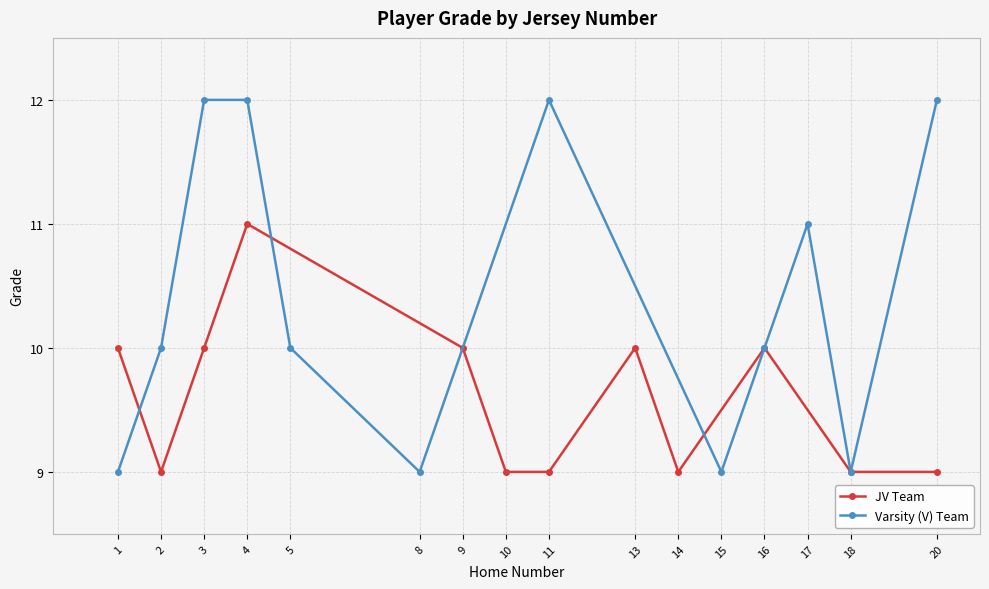

What is the sum of all Varsity (V) Team values?

125